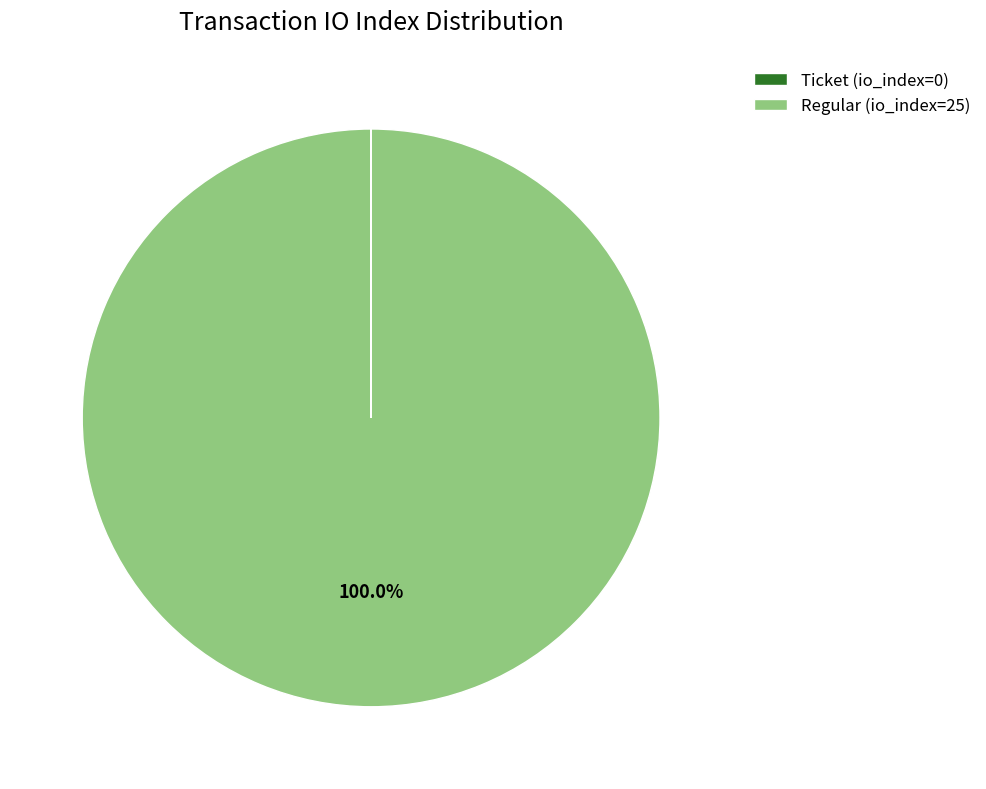

Which category has the biggest portion of the pie?

Regular (io_index=25)